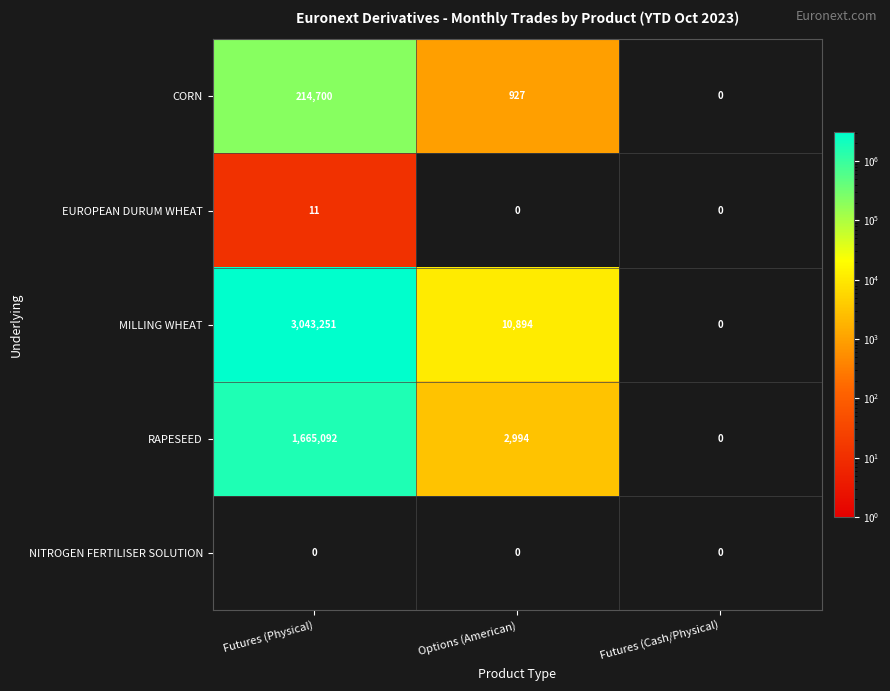

Reading left to right, list all the values displayed in this chart.

CORN: Futures (Physical)=214700	Options (American)=927	Futures (Cash/Physical)=0
EUROPEAN DURUM WHEAT: Futures (Physical)=11	Options (American)=0	Futures (Cash/Physical)=0
MILLING WHEAT: Futures (Physical)=3043251	Options (American)=10894	Futures (Cash/Physical)=0
RAPESEED: Futures (Physical)=1665092	Options (American)=2994	Futures (Cash/Physical)=0
NITROGEN FERTILISER SOLUTION: Futures (Physical)=0	Options (American)=0	Futures (Cash/Physical)=0